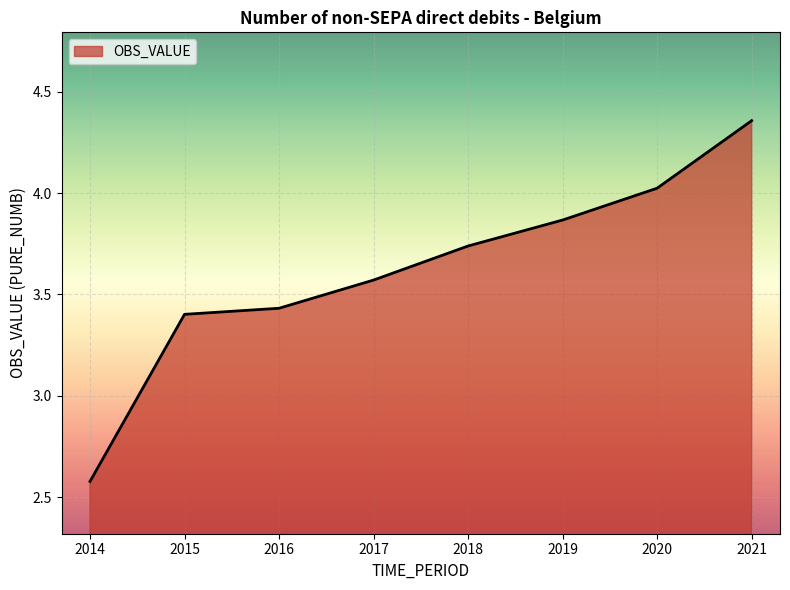

What is the difference between the maximum and minimum values?

1.8